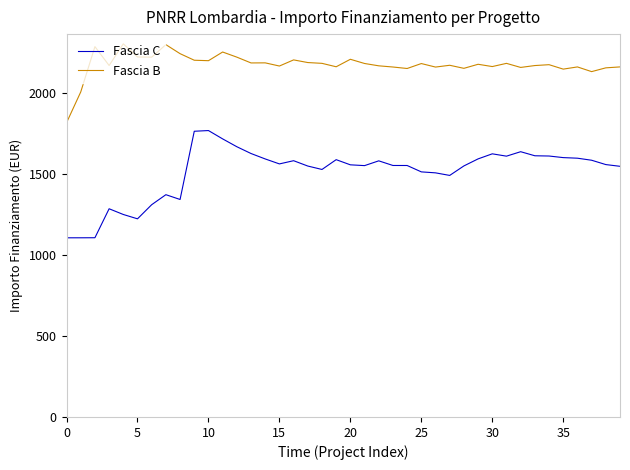

Where does the Fascia C series first go above 1558?

9